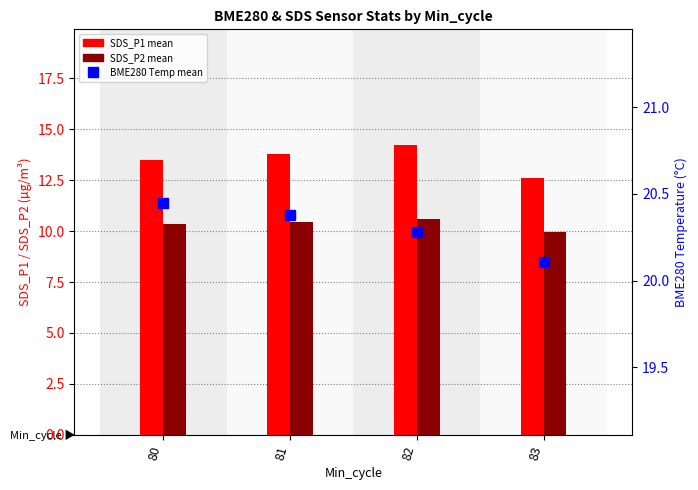

Does the chart contain stacked bars?

No